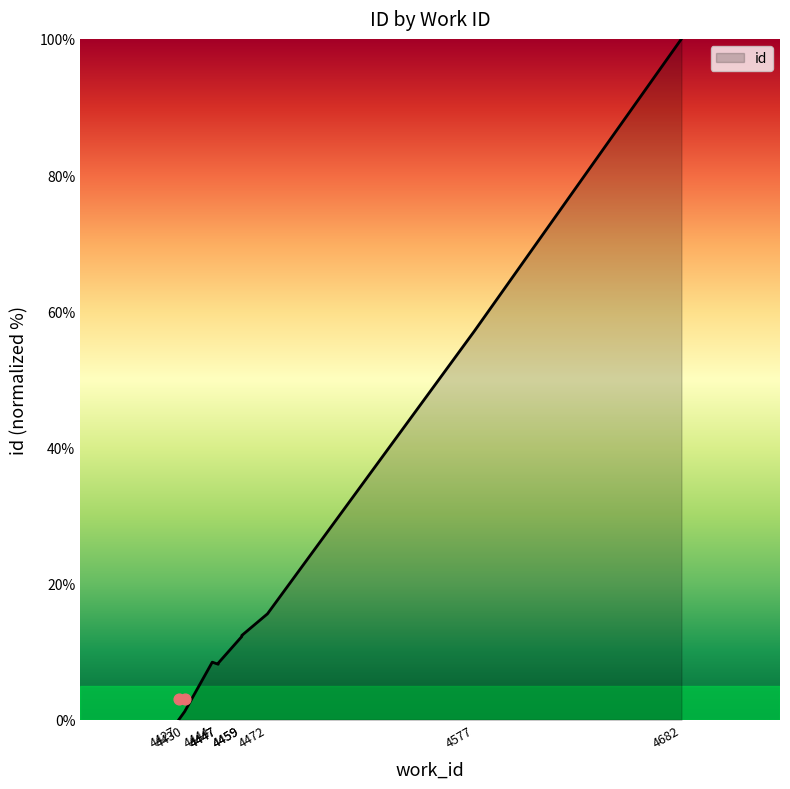

What is the change in value from 4430 to 4682?

+98.8